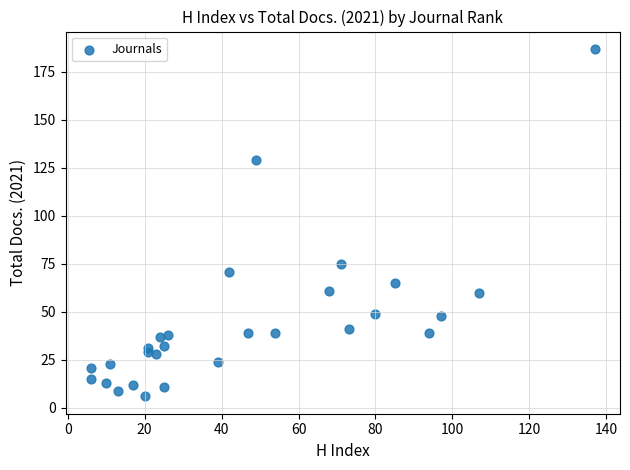

What Y value in the scatter plot is closest to 96?

75